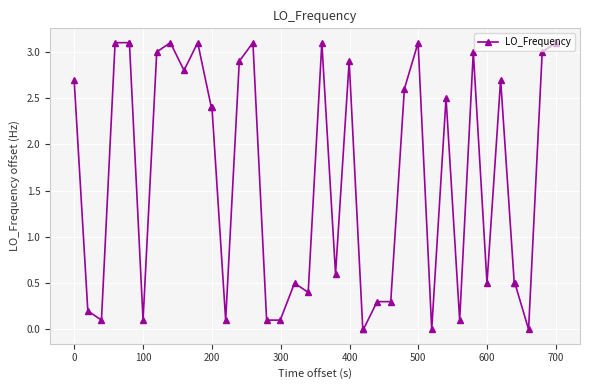

What is the greatest value displayed?

3.1